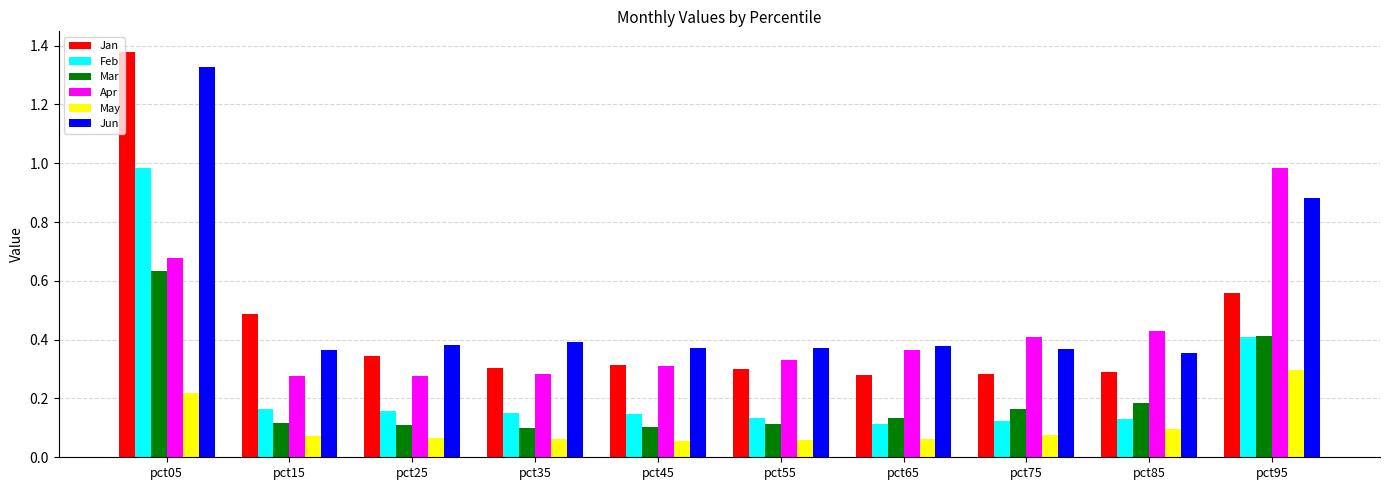

At which category is the sum across all series the highest?

pct05